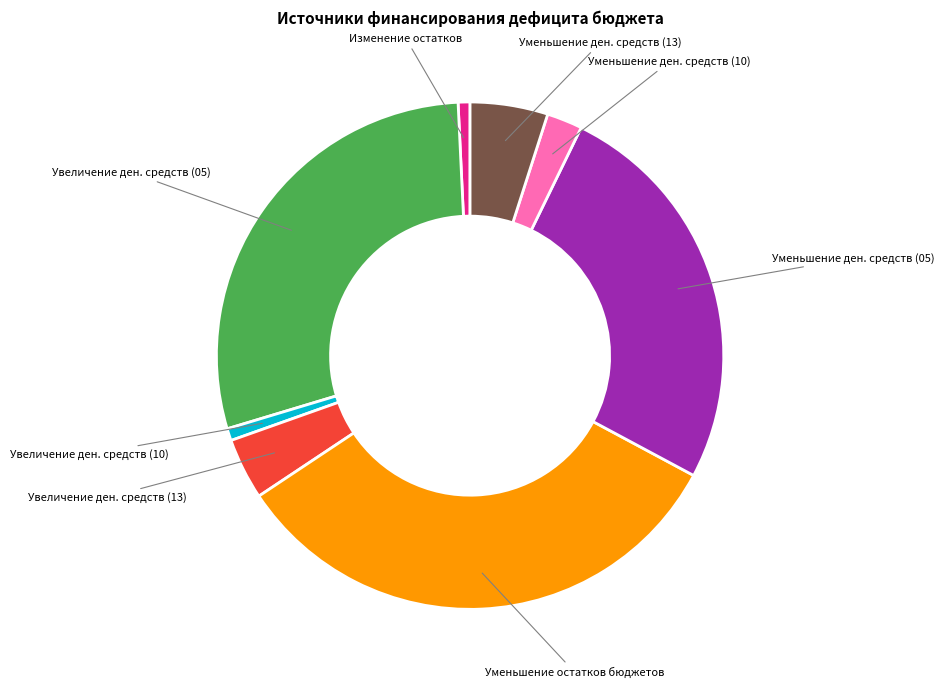

Is there any slice that represents more than half of the pie?

No